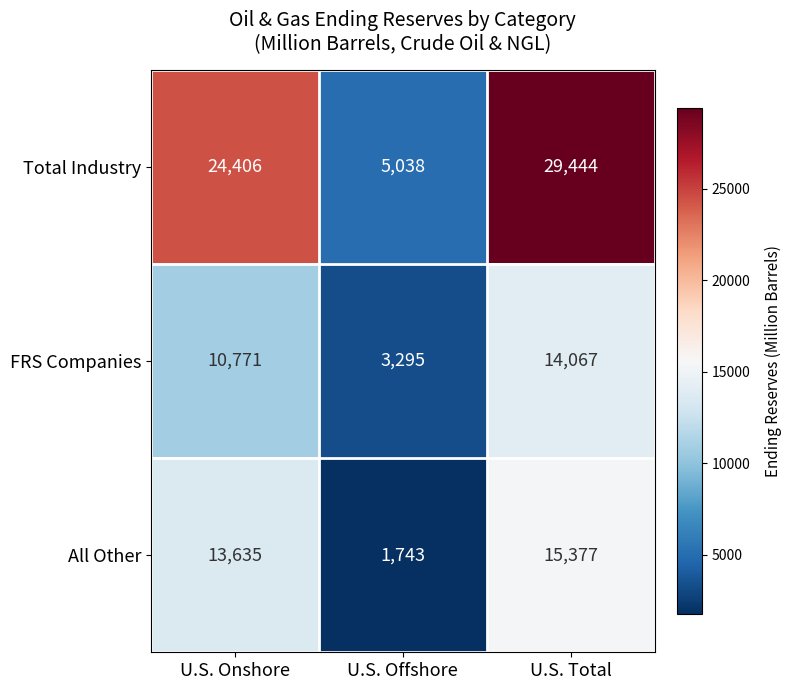

What is the difference between the maximum and minimum values in the All Other series?

13634